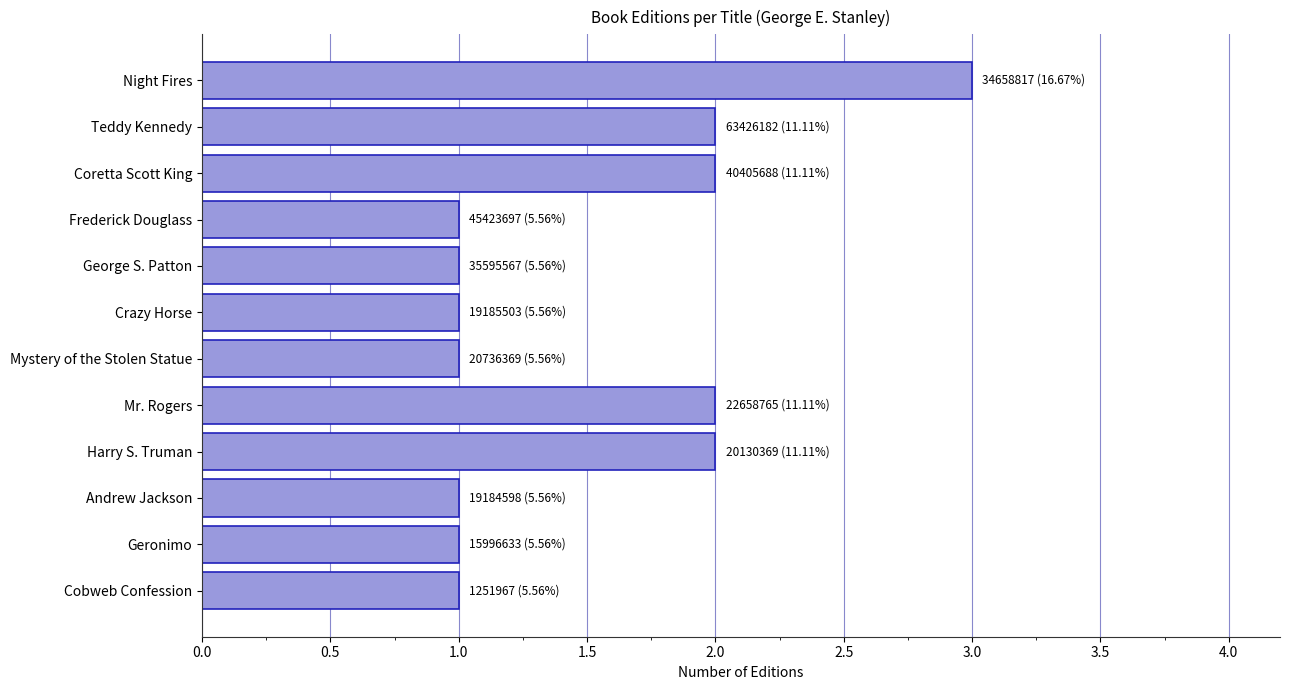

True or false: the data shows 1 at Andrew Jackson.

True